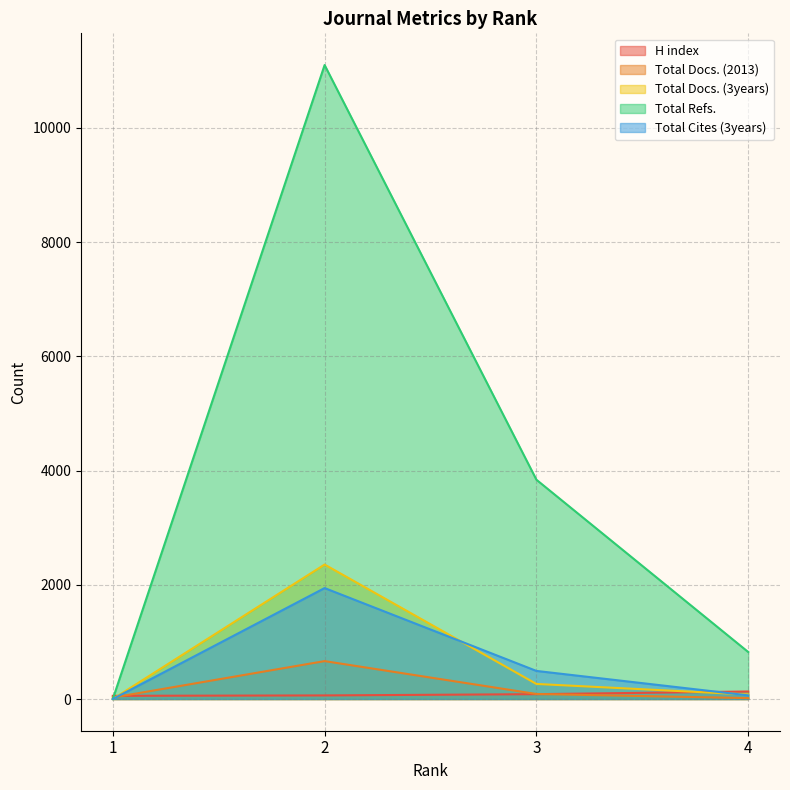

Reading left to right, extract all data points from this chart.

H index: 56	63	85	132
Total Docs. (2013): 26	664	88	16
Total Docs. (3years): 0	2355	264	79
Total Refs.: 0	11102	3840	823
Total Cites (3years): 0	1943	492	64